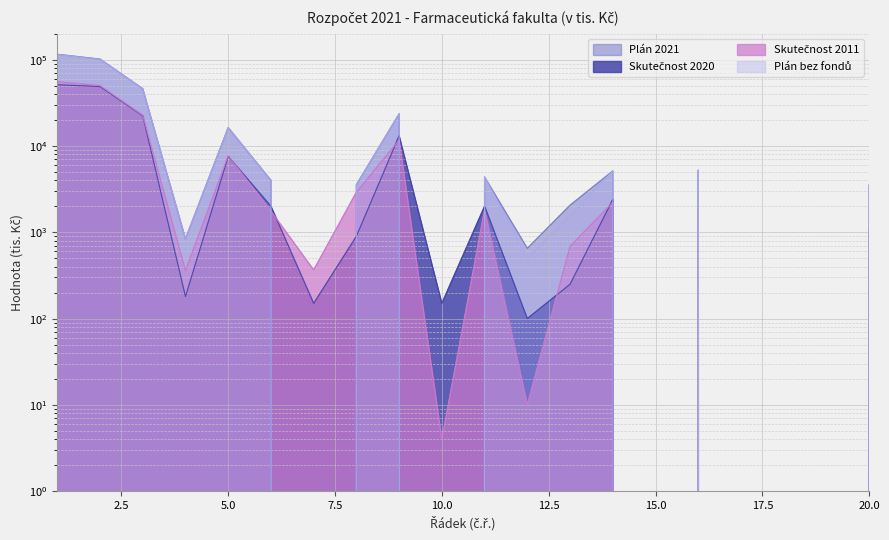

Read the Skutečnost 2011 value at 7.

366.0